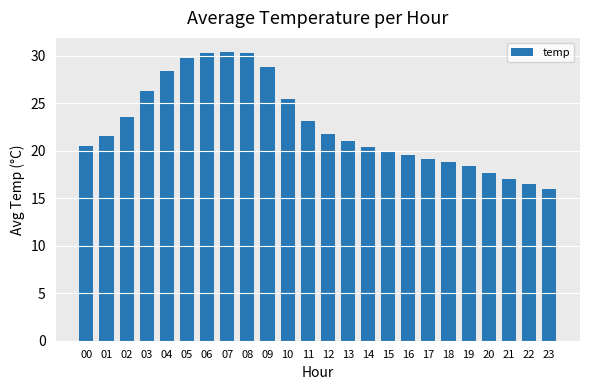

What is the smallest value displayed?

16.0